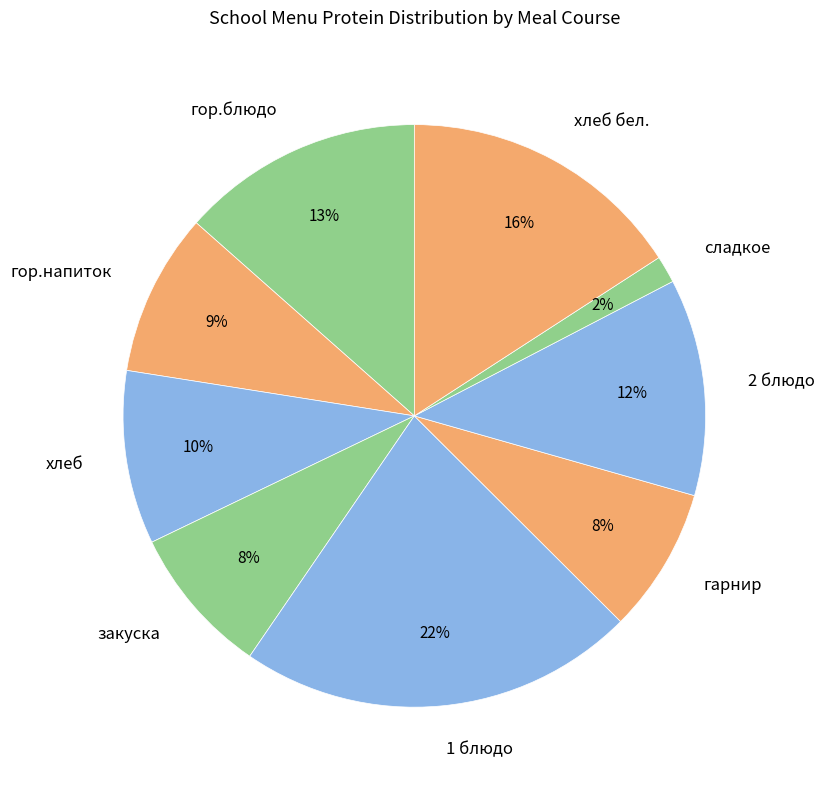

Is it true that сладкое is 2% of the pie?

True